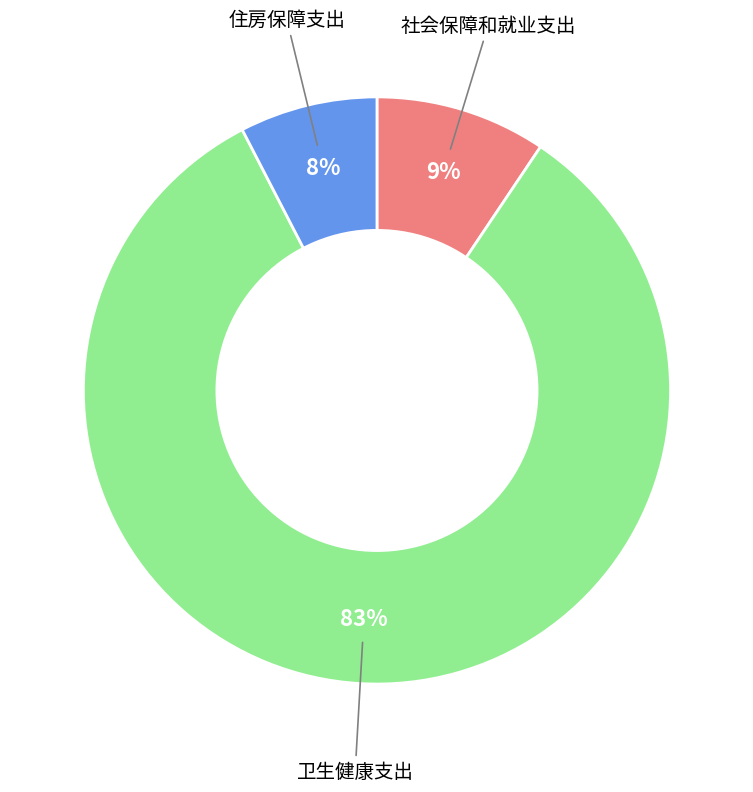

Is there any slice that represents more than half of the pie?

Yes